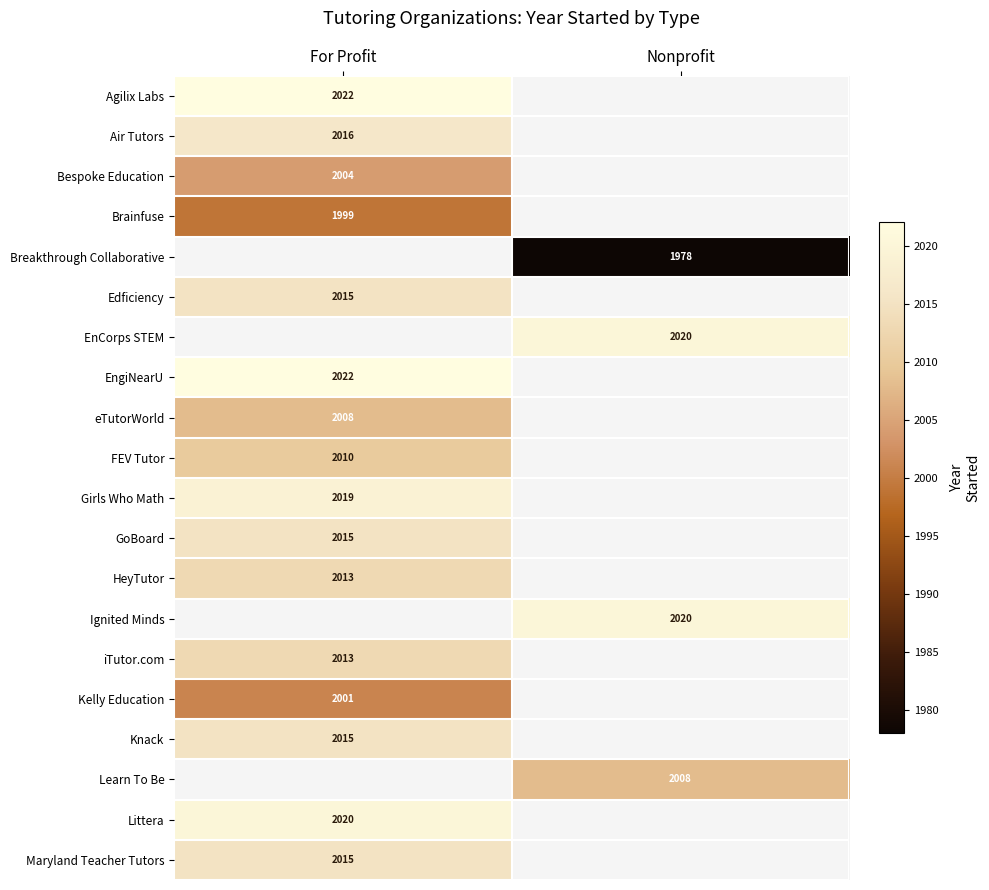

What is the maximum value shown in the chart?

2022.0